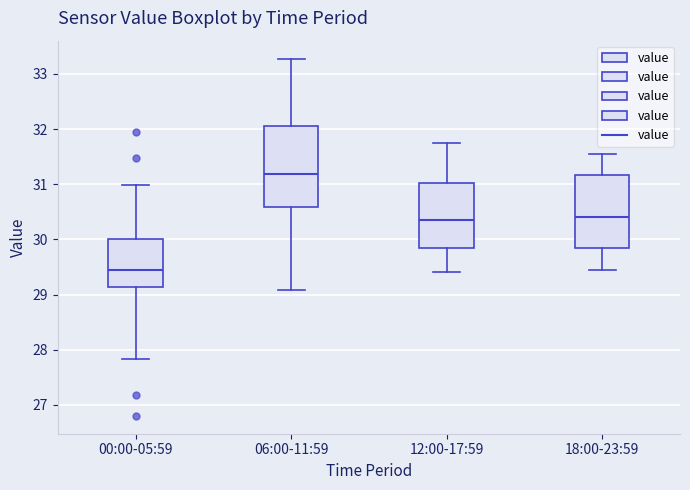

Which box's median line is the lowest?

00:00-05:59